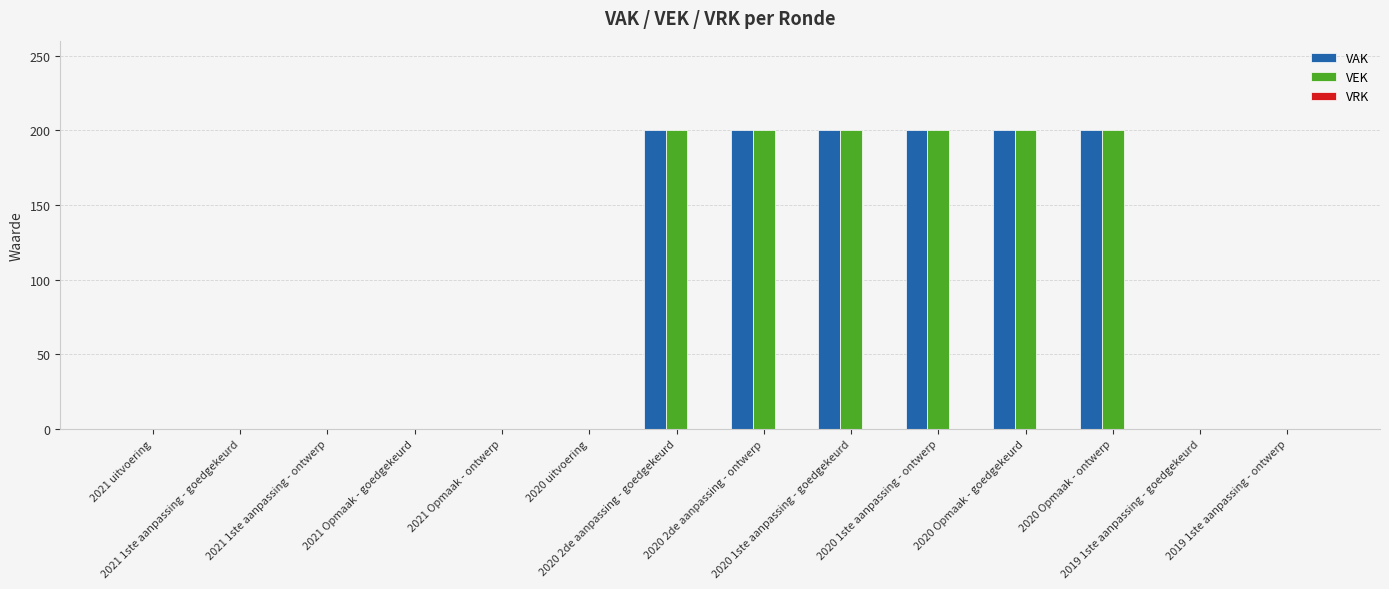

What is the sum of all VEK values?

1200